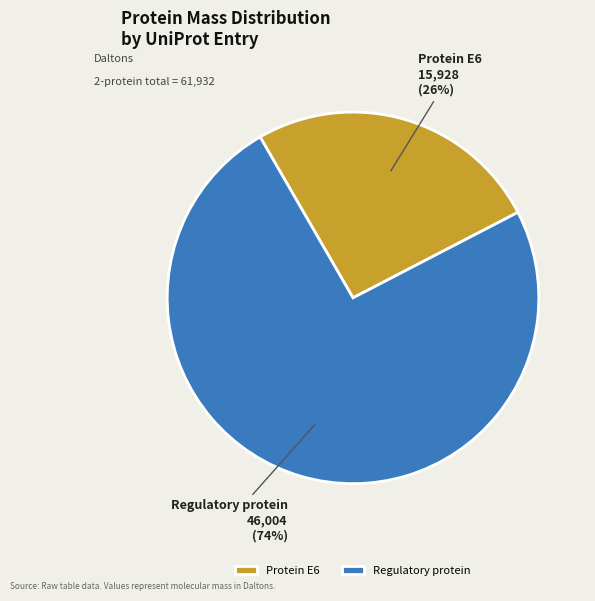

To the nearest percent, what portion does Regulatory protein represent?

74%